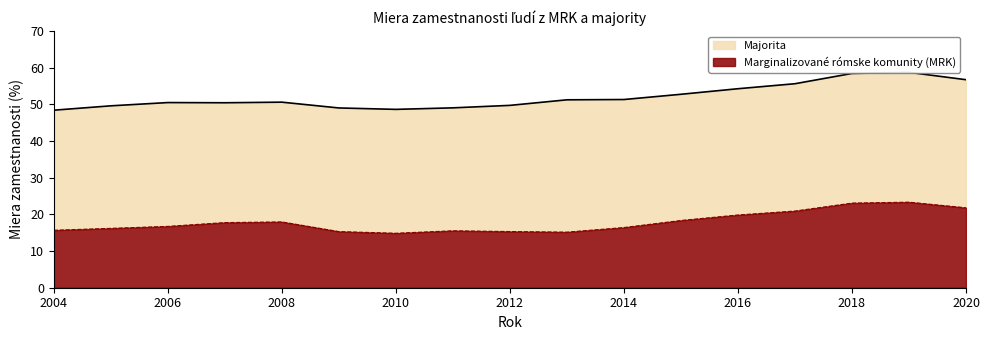

At how many categories does at least one series exceed 40?

17